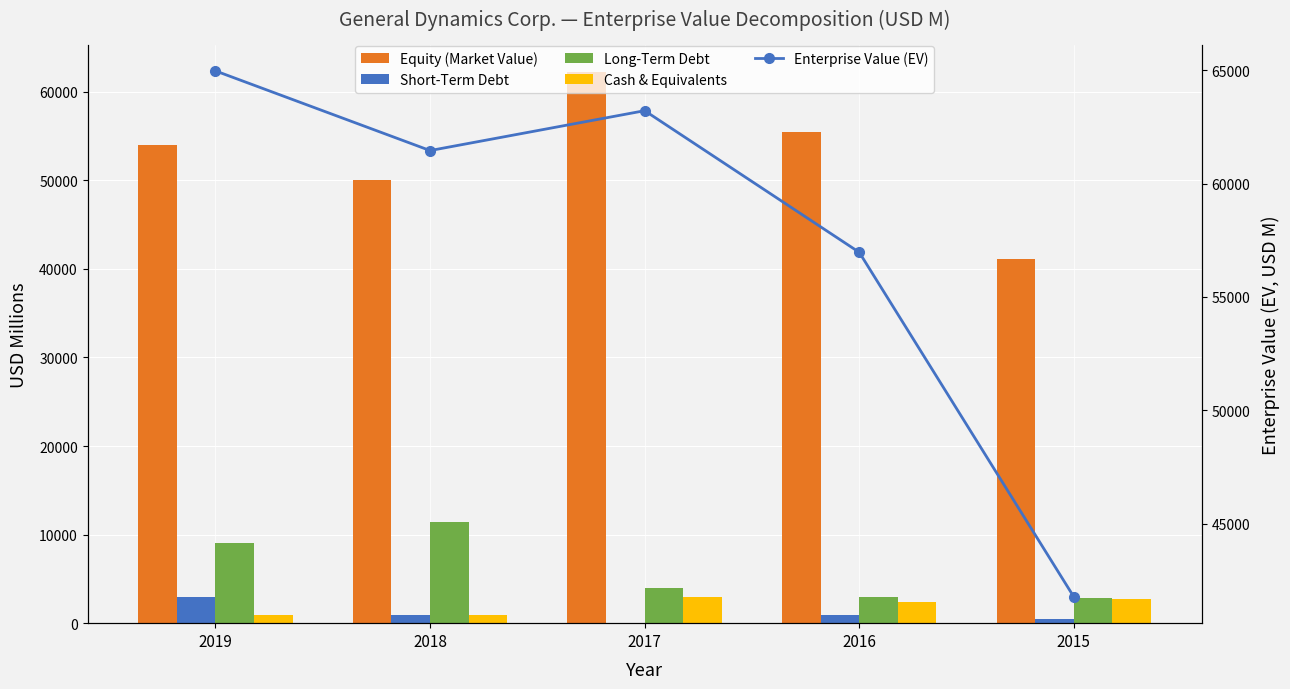

What is the sum of all Cash & Equivalents values?

9967